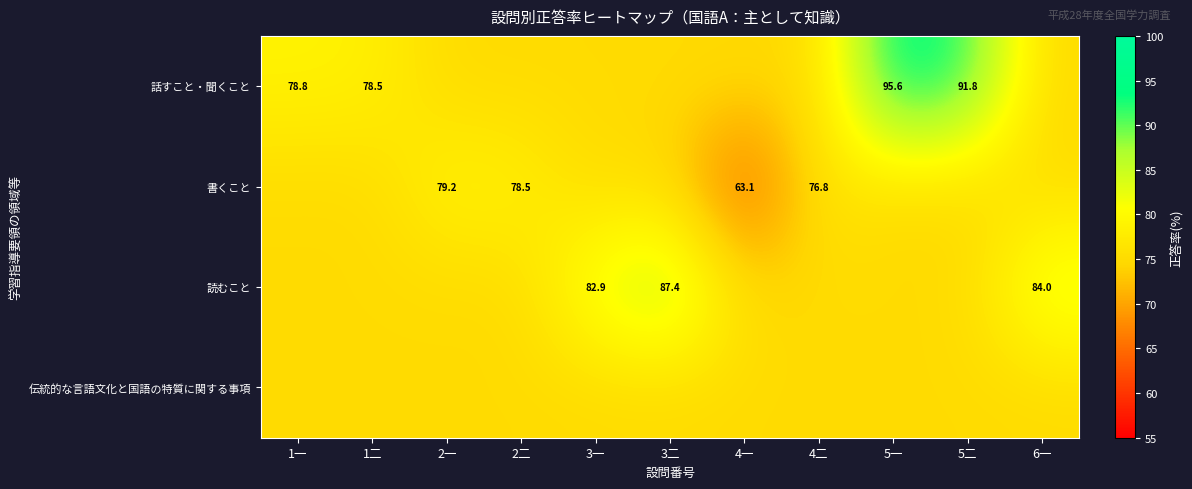

What is the spread (max minus min) of values at 2一?

4.2